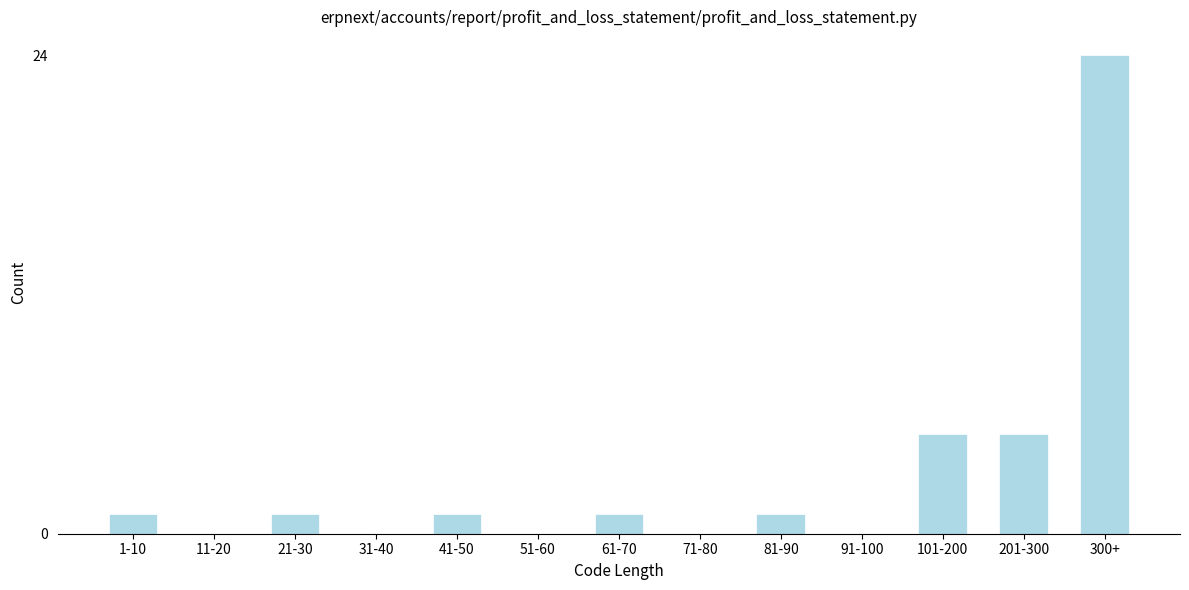

Which has a higher value, 101-200 or 1-10?

101-200